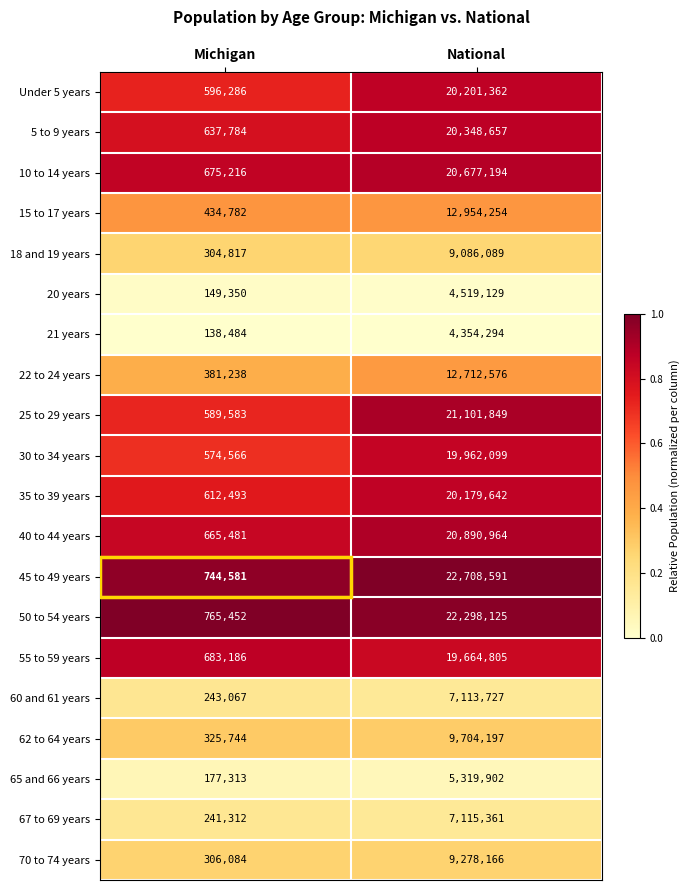

Rank the series at National from lowest to highest value.

21 years, 20 years, 65 and 66 years, 60 and 61 years, 67 to 69 years, 18 and 19 years, 70 to 74 years, 62 to 64 years, 22 to 24 years, 15 to 17 years, 55 to 59 years, 30 to 34 years, 35 to 39 years, Under 5 years, 5 to 9 years, 10 to 14 years, 40 to 44 years, 25 to 29 years, 50 to 54 years, 45 to 49 years